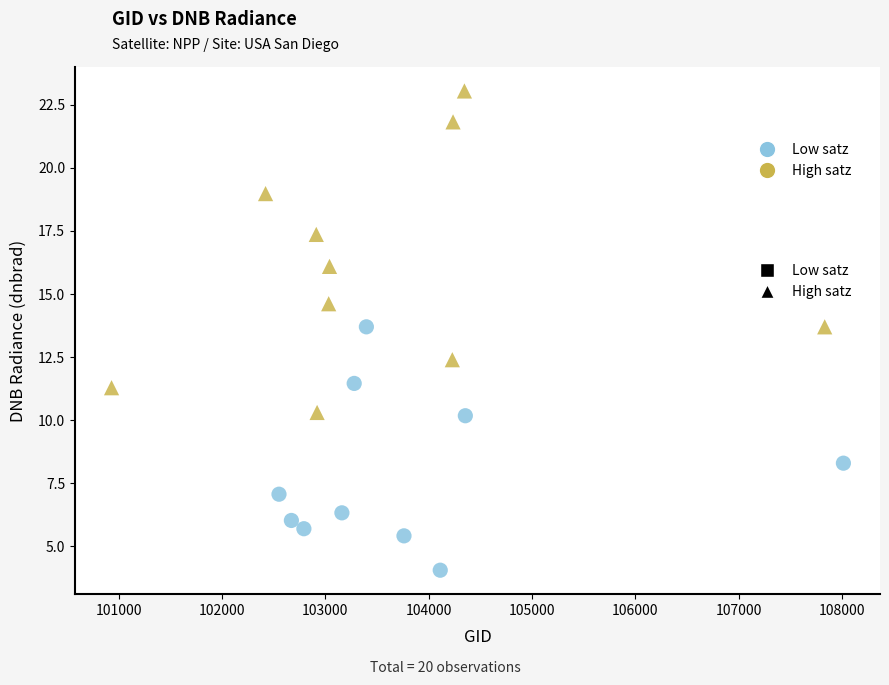

Which series has the widest spread of Y values?

High satz